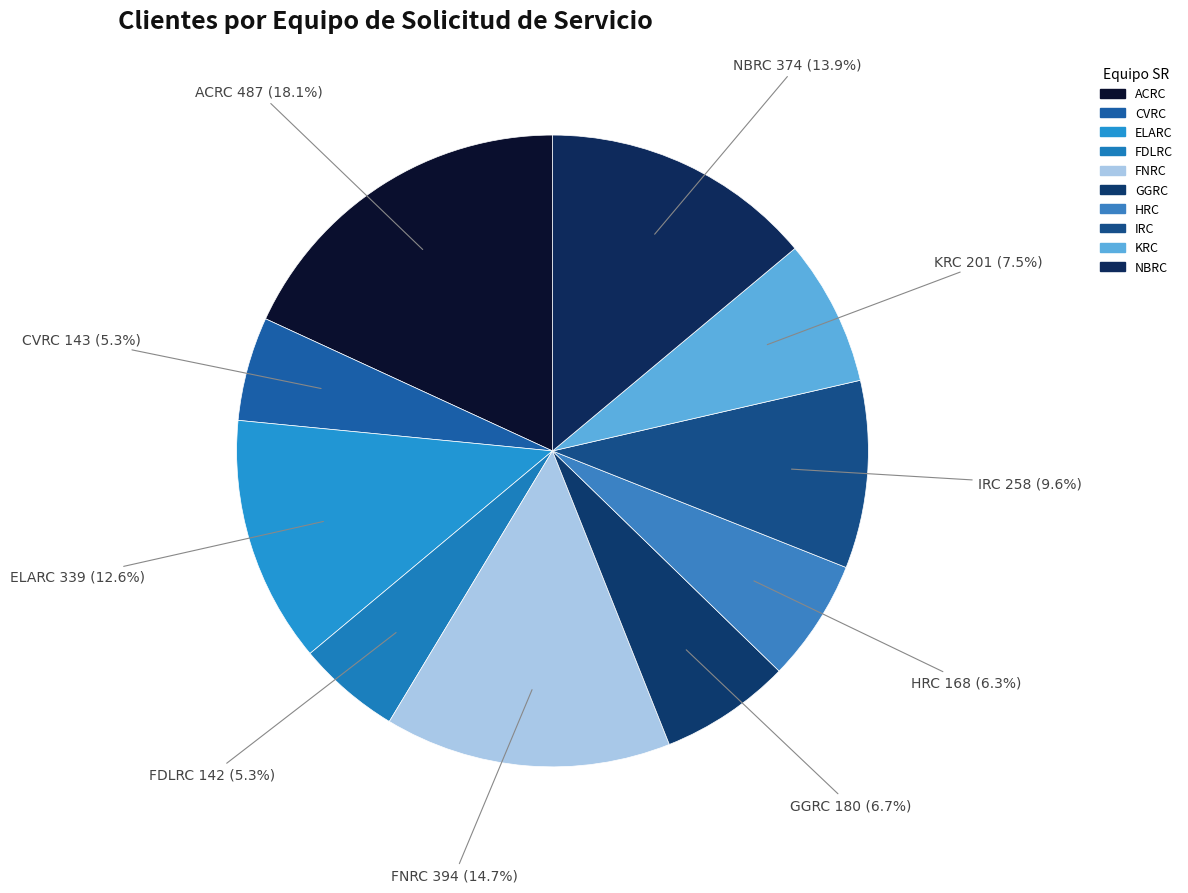

How many slices are in this pie chart?

10